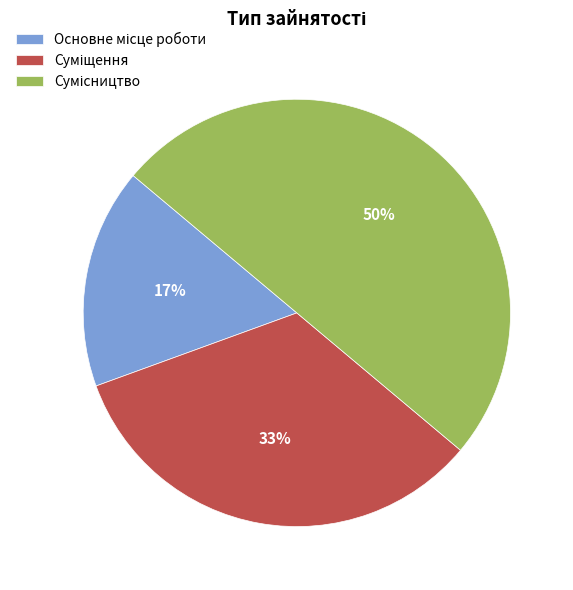

To the nearest percent, what is the difference between the largest and smallest slice percentages?

33%